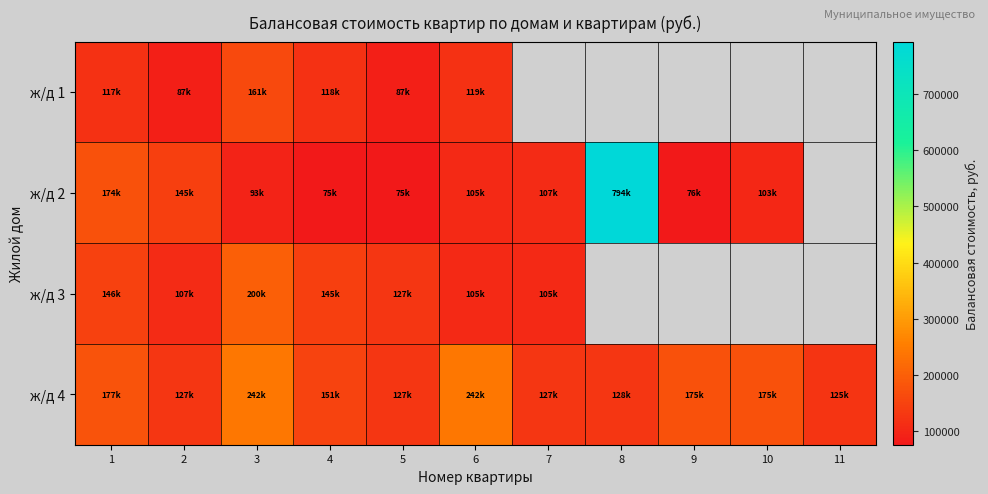

At which label does ж/д 3 reach its minimum?

7